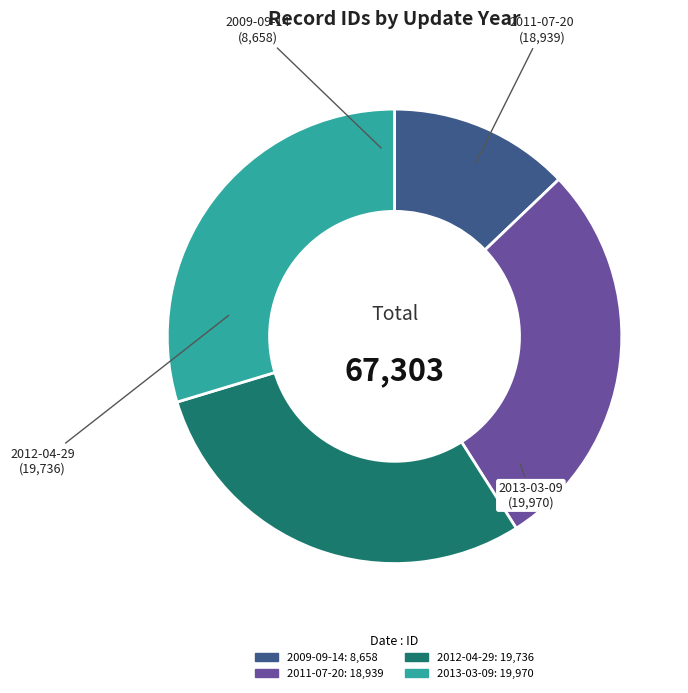

Combined, do 2013-03-09 and 2009-09-14 account for over 50%?

No